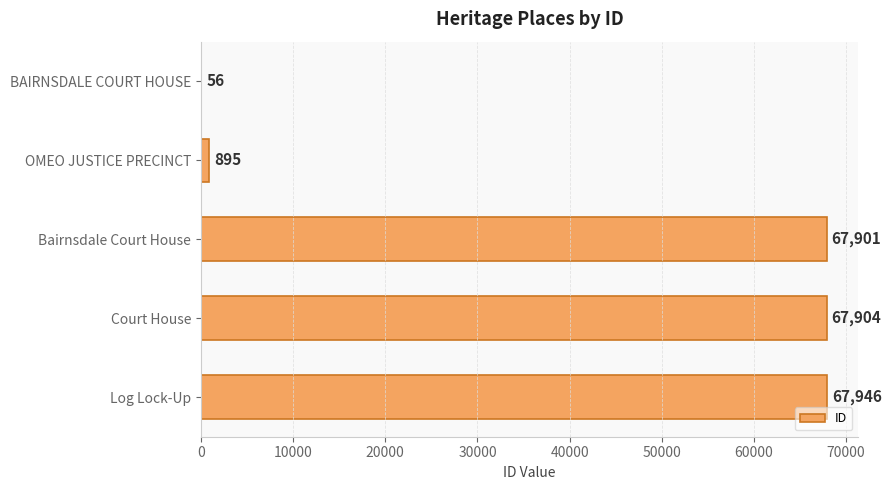

True or false: the data shows 56 at BAIRNSDALE COURT HOUSE.

True